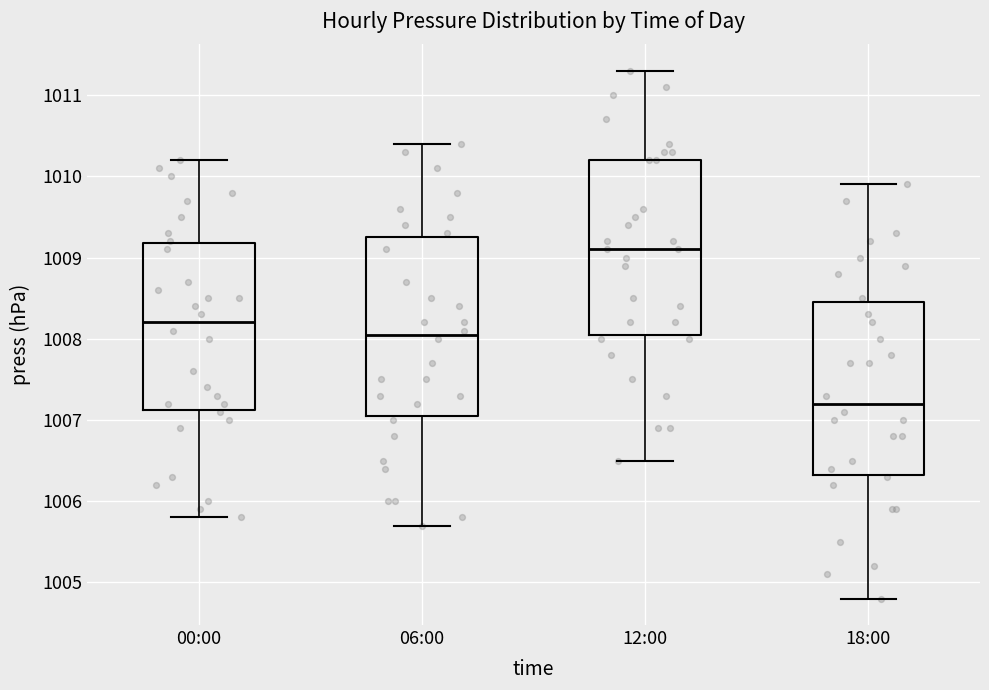

Reading left to right, read every box against the y-axis: the position of its median line, the range the box covers, and the ends of its whiskers. The values are not printed on the chart, so give them approximately, as read against the axis.

00:00: median 1008.2, box 1007.1 to 1009.2, whiskers 1005.8 to 1010.2
06:00: median 1008.1, box 1007.1 to 1009.3, whiskers 1005.7 to 1010.4
12:00: median 1009.1, box 1008.1 to 1010.2, whiskers 1006.5 to 1011.3
18:00: median 1007.2, box 1006.3 to 1008.5, whiskers 1004.8 to 1009.9